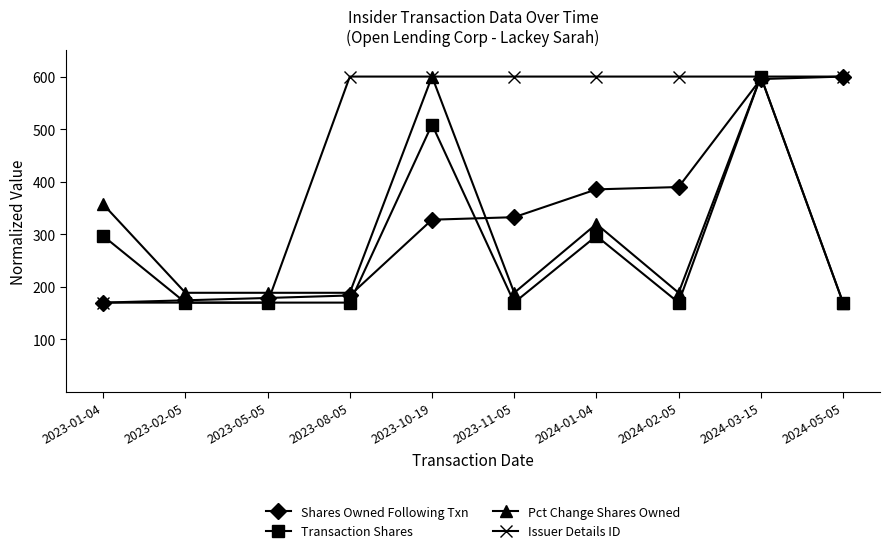

What is the highest value of the Transaction Shares series?

600.0